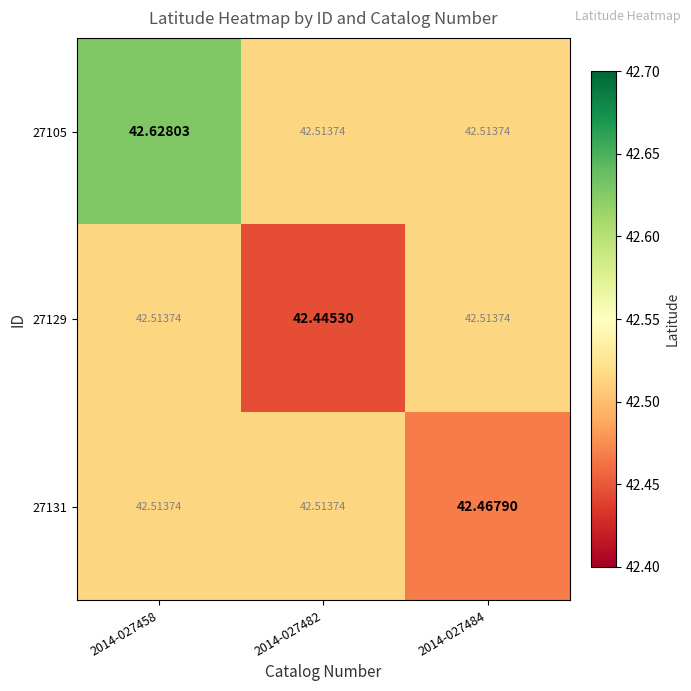

Is the value of 27131 at 2014-027458 greater than the value of 27129 at 2014-027482?

Yes